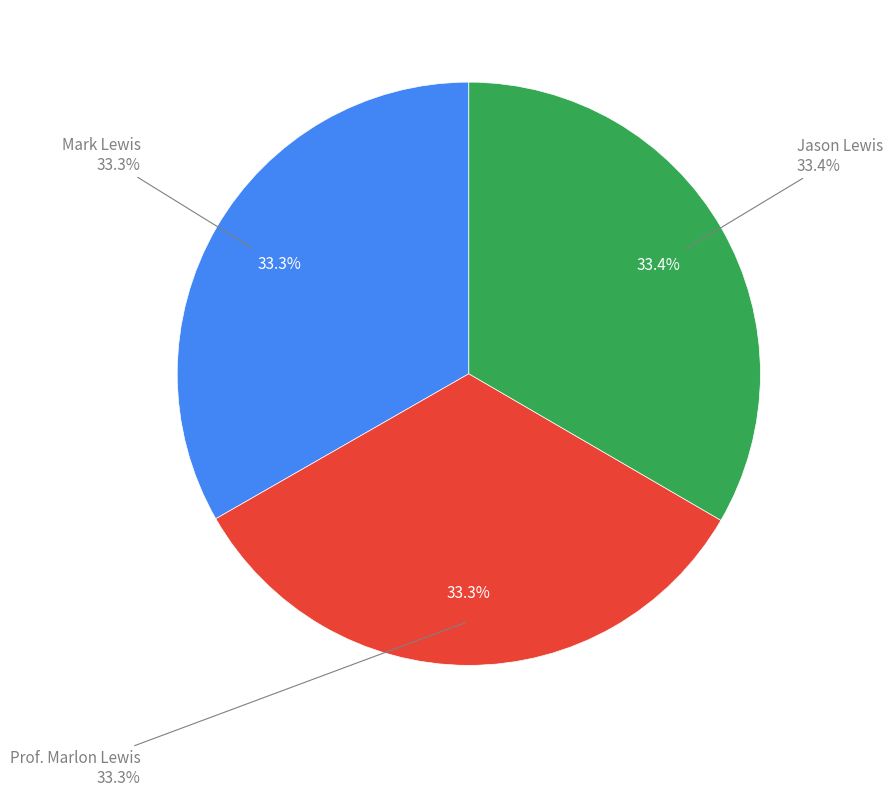

What is the largest slice in the pie chart?

Jason Lewis